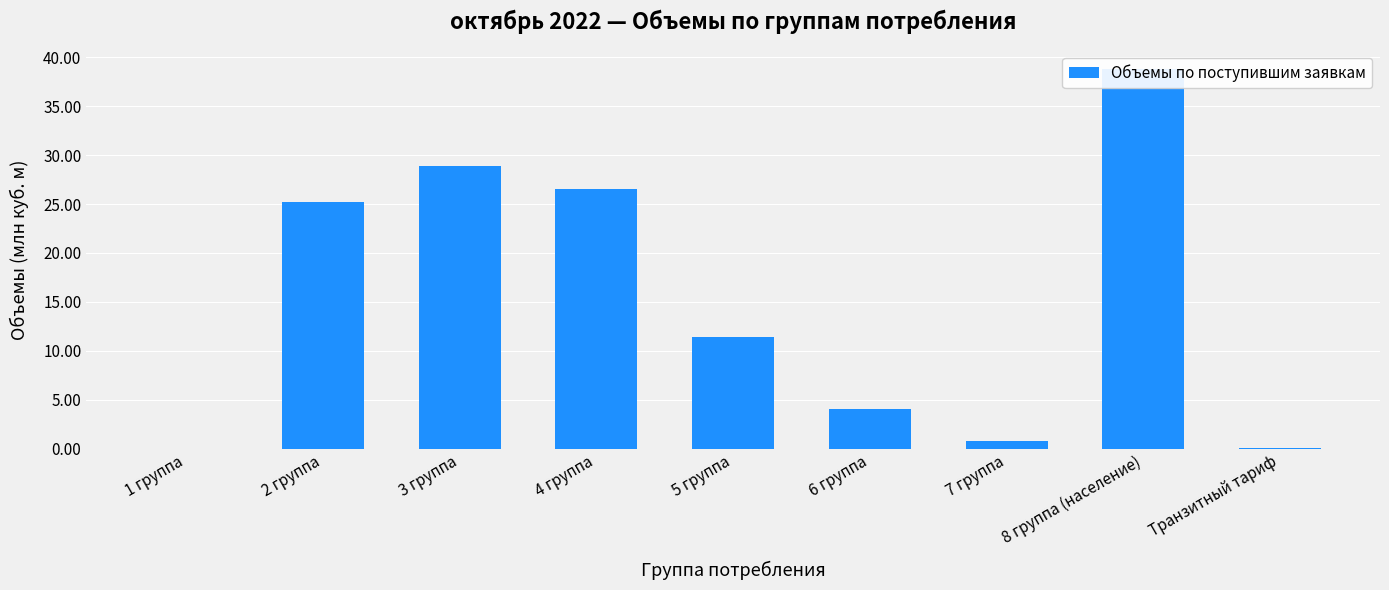

Rank the categories by value from lowest to highest.

1 группа, Транзитный тариф, 7 группа, 6 группа, 5 группа, 2 группа, 4 группа, 3 группа, 8 группа (население)